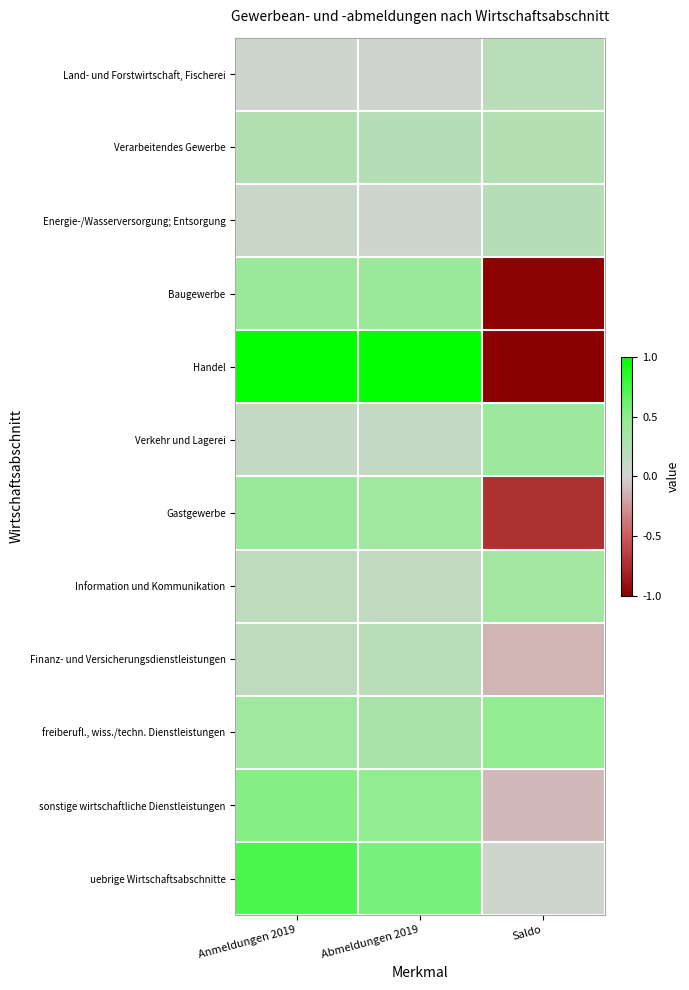

Count the number of categories in the chart.

3